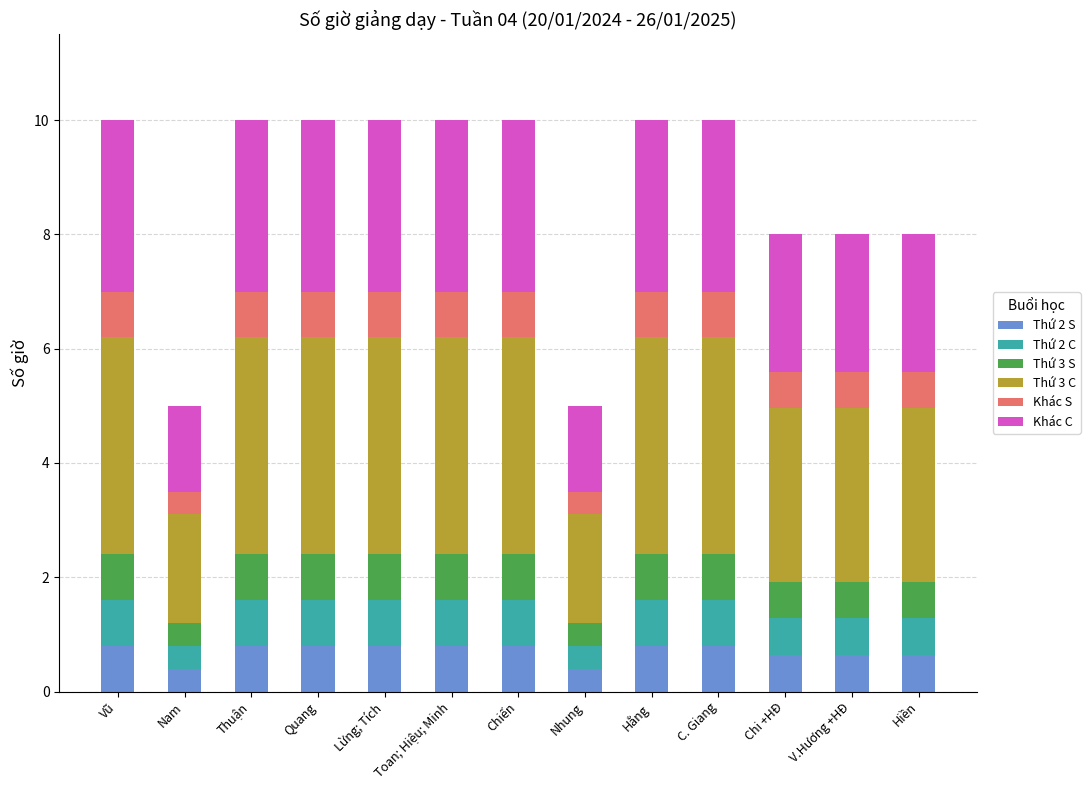

What is the total value across all series at Lừng; Tích?

10.0